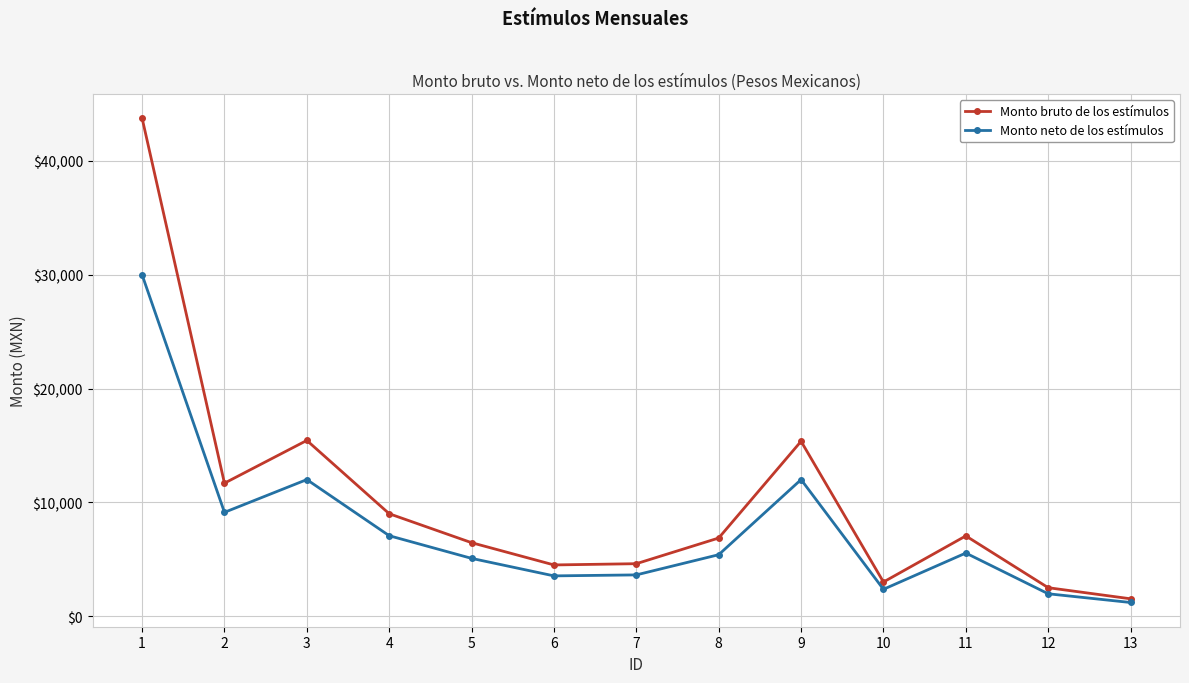

What is the total value across all series at 3?

27440.7